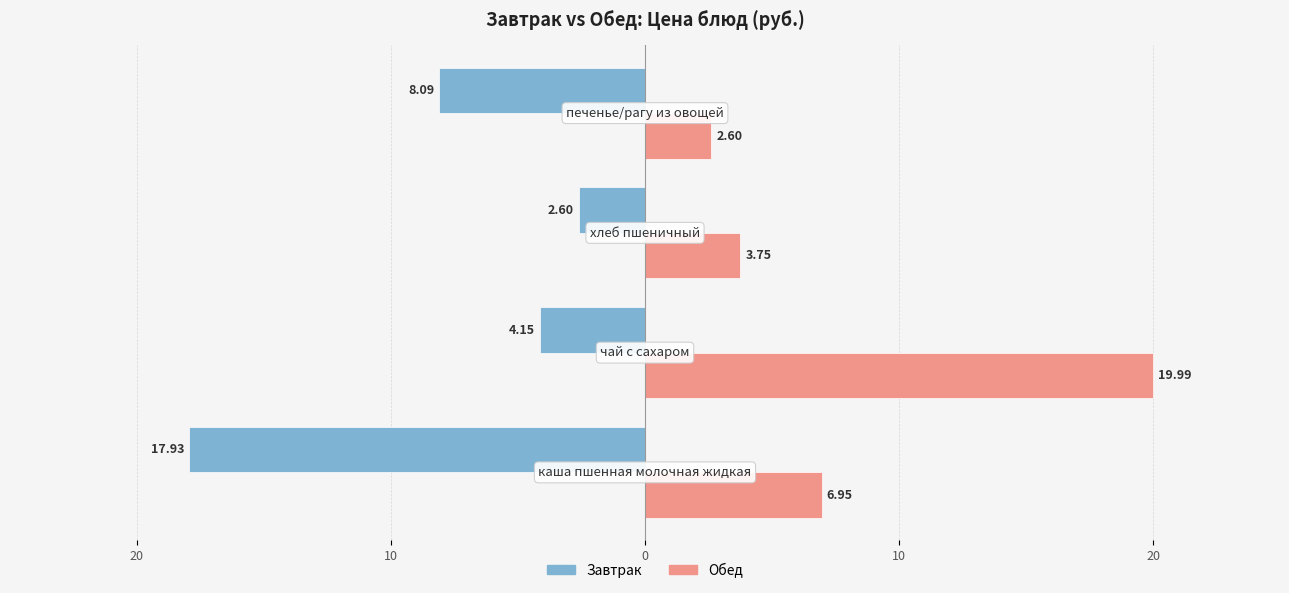

What are all the series names shown in the legend?

Завтрак, Обед